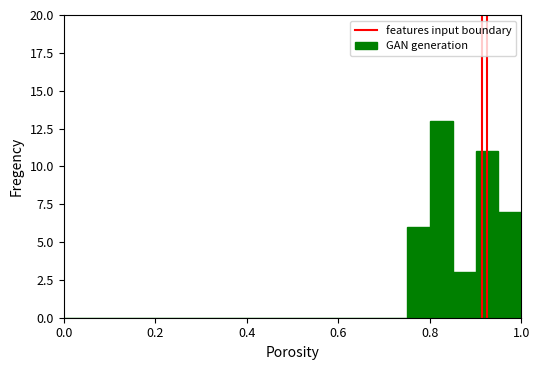

Around what value on the x-axis is the tallest bar? Give the approximate position of its centre, as read against the axis.

0.82